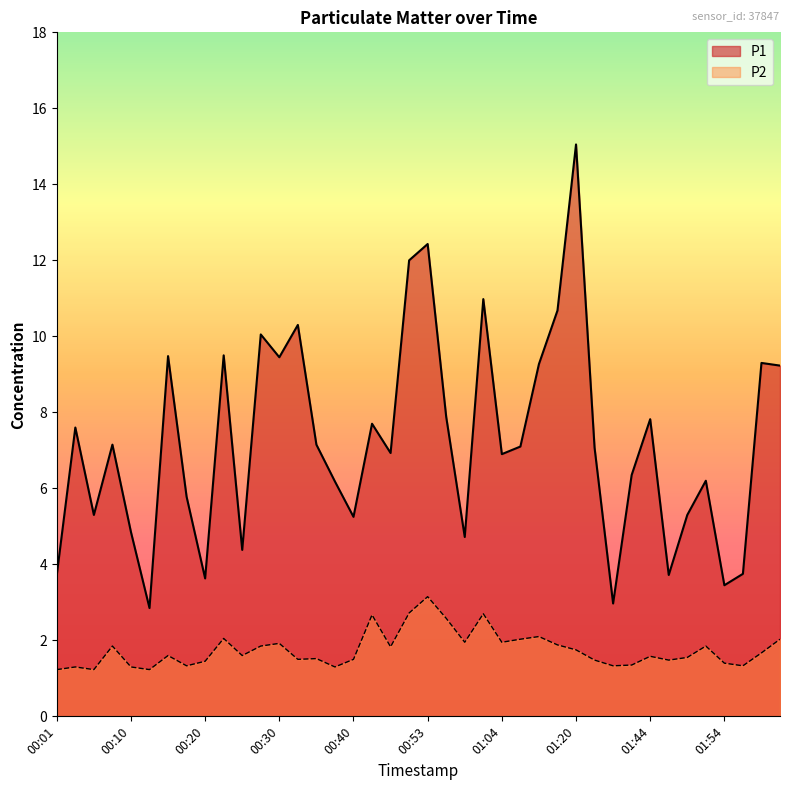

The P2 series shows 1.3 at 00:38. True or false?

True